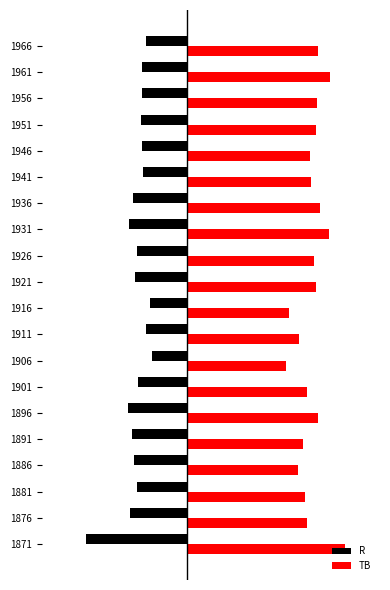

What are all the series names shown in the legend?

R, TB